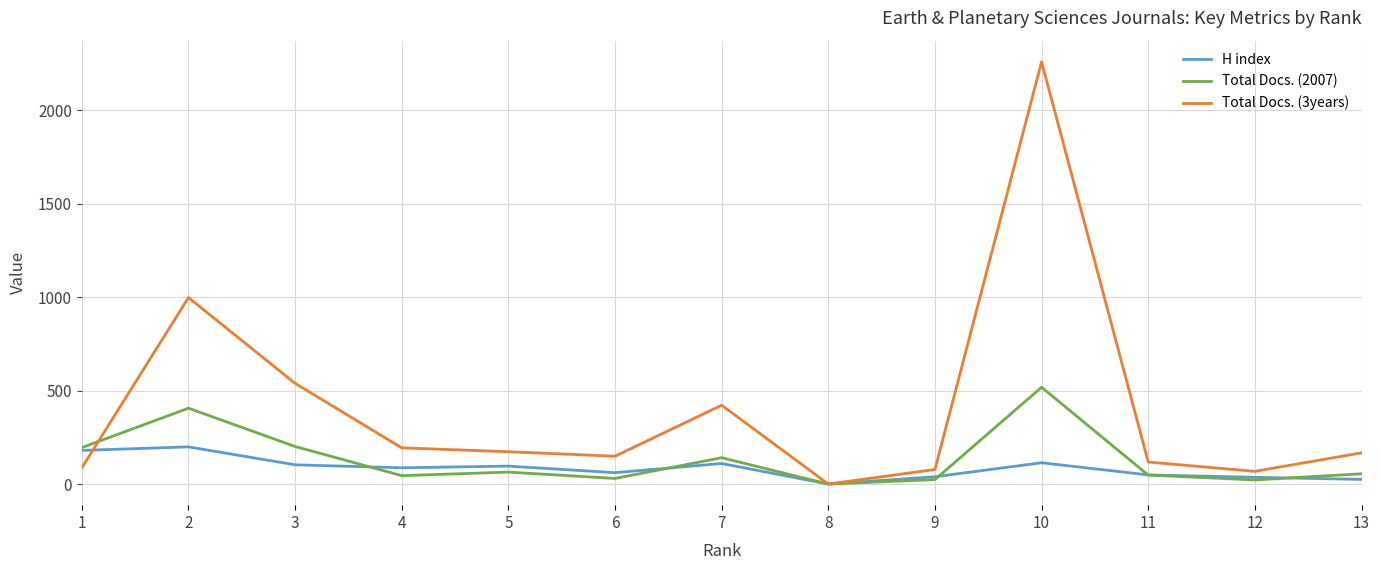

What is the sum of all H index values?

1099